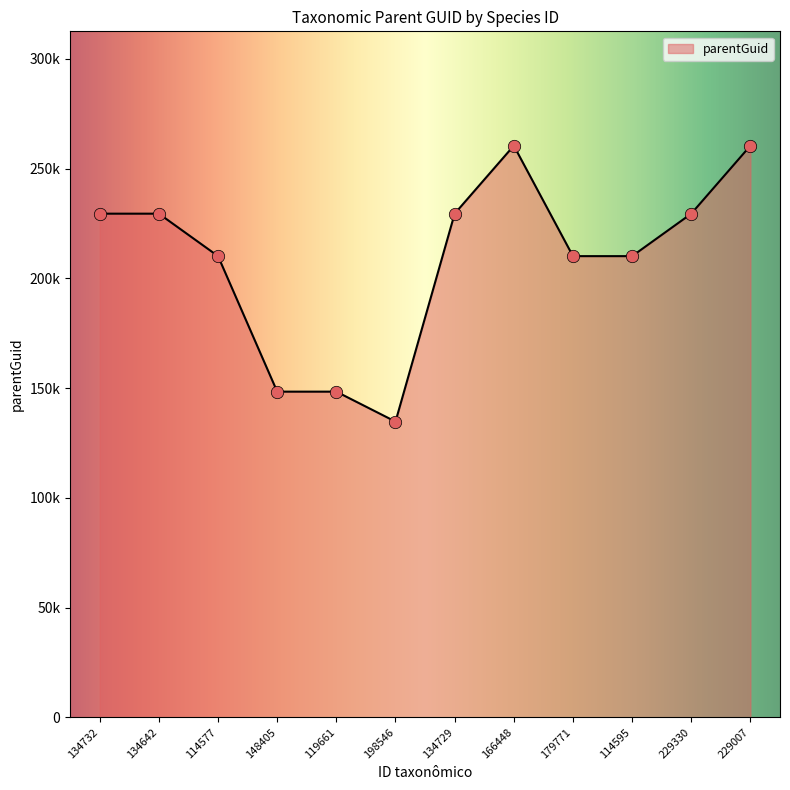

Is this an area chart (filled region under the line)?

Yes